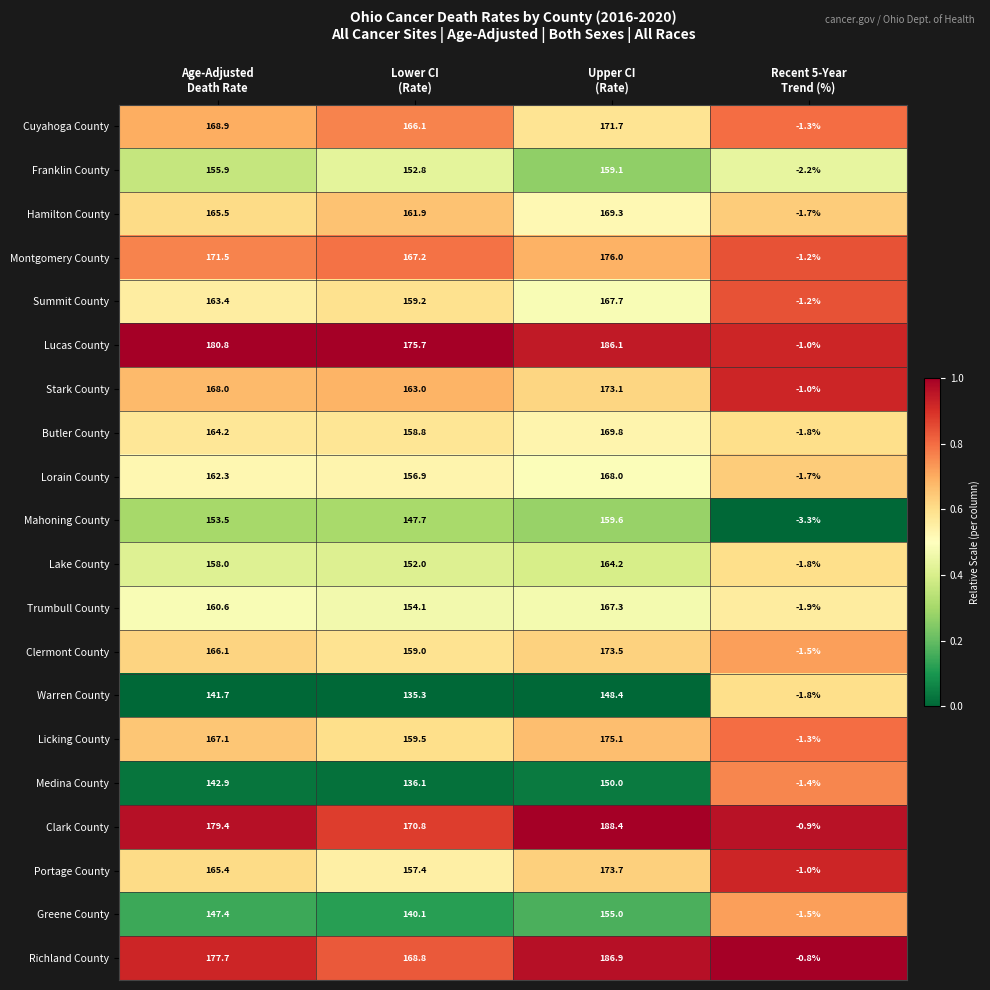

Count the number of categories in the chart.

4